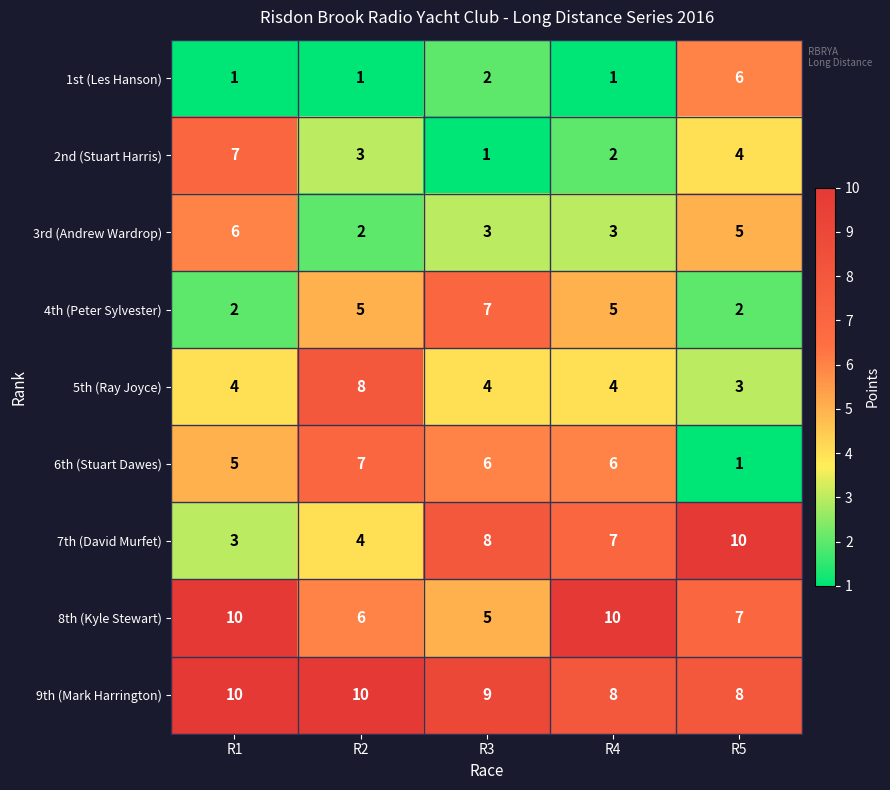

Count the 8th (Kyle Stewart) values in the range 6 to 10.

4